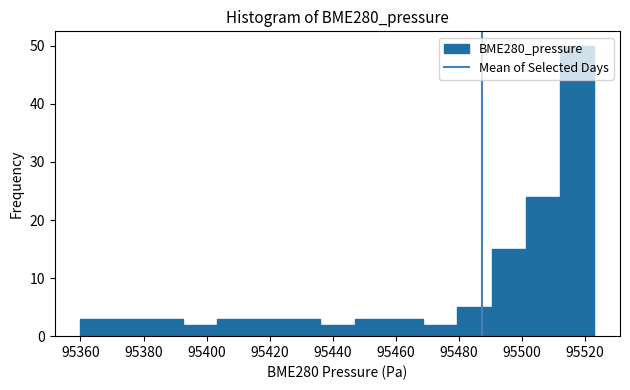

How tall is the bar that spans 95360 to 95370 on the x-axis? Neither the bar edges nor the heights are printed on the chart, so give them approximately, as read against the axes.

3